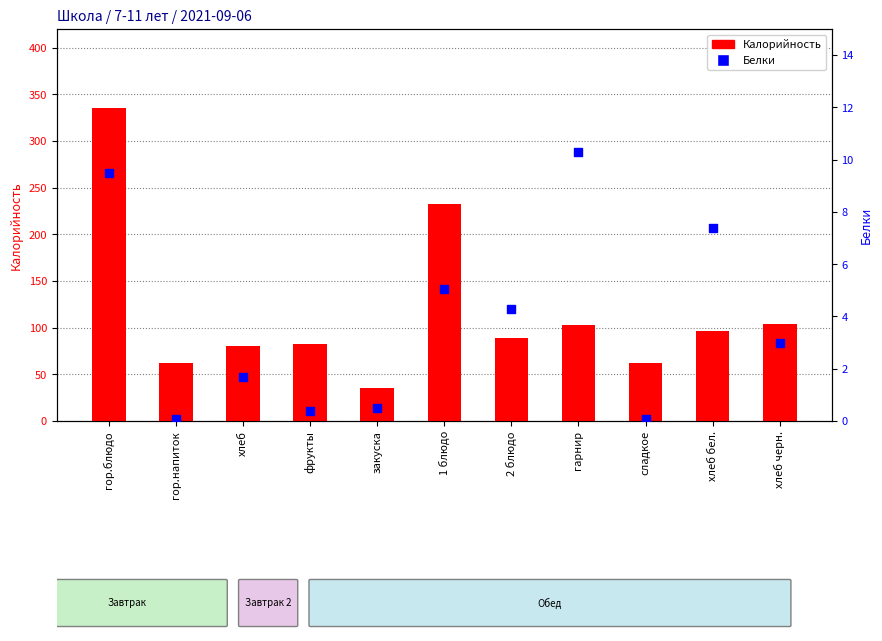

What are all the series names shown in the legend?

Калорийность, Белки